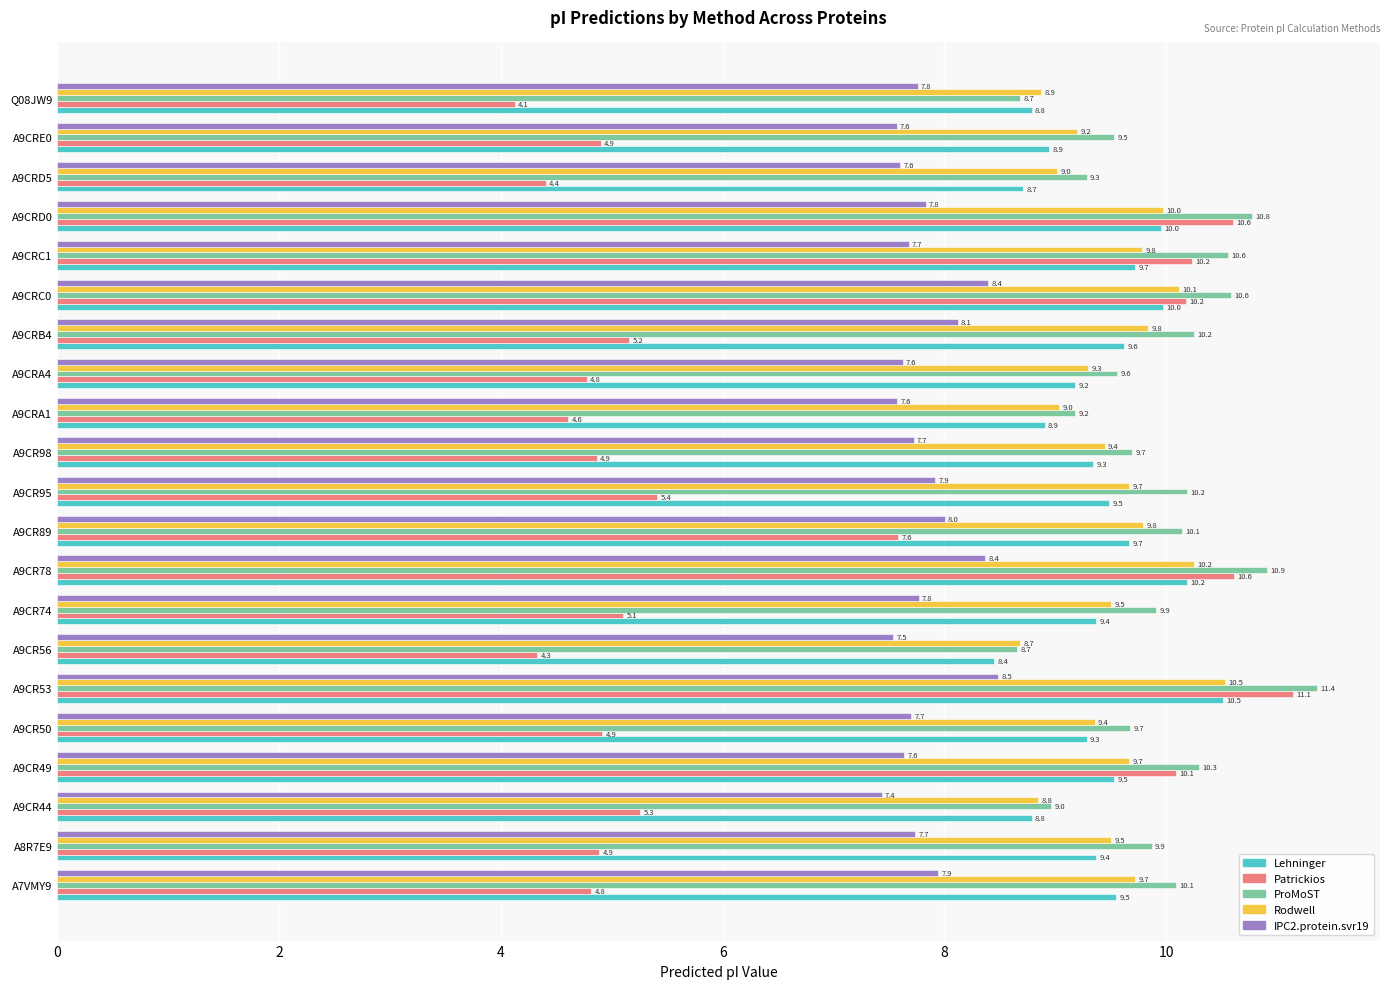

What is the difference between the maximum and minimum values in the IPC2.protein.svr19 series?

1.0